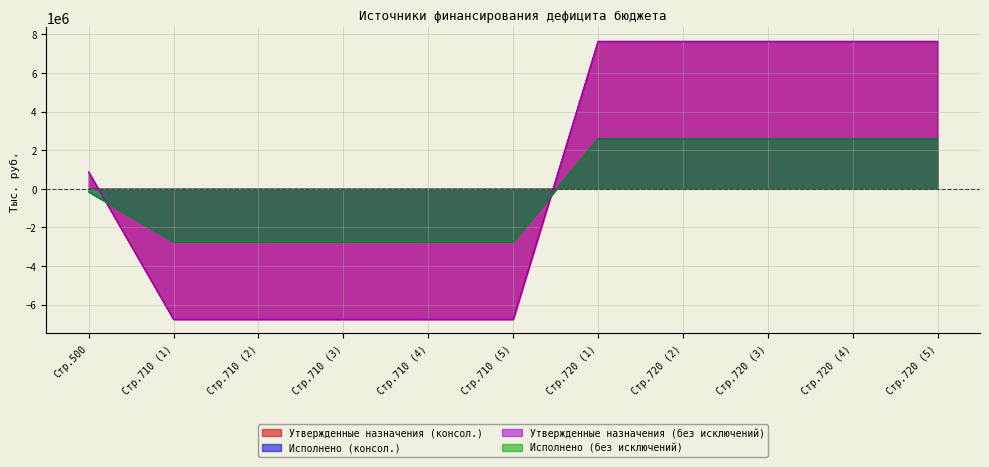

The value of Исполнено (консол.) at Стр.720 (1) is 2579909.4. True or false?

True